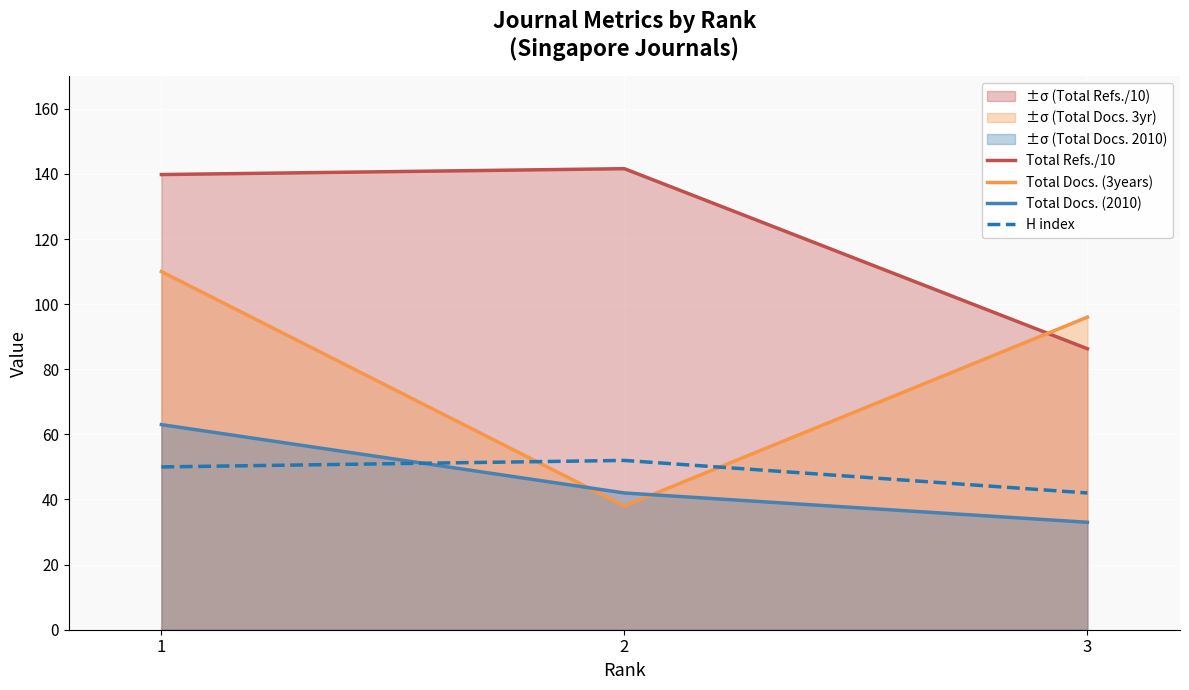

Reading right to left, extract all data points from this chart.

Total Refs./10: 86.3	141.6	139.8
Total Docs. (3years): 96.0	38.0	110.0
Total Docs. (2010): 33.0	42.0	63.0
H index: 42.0	52.0	50.0